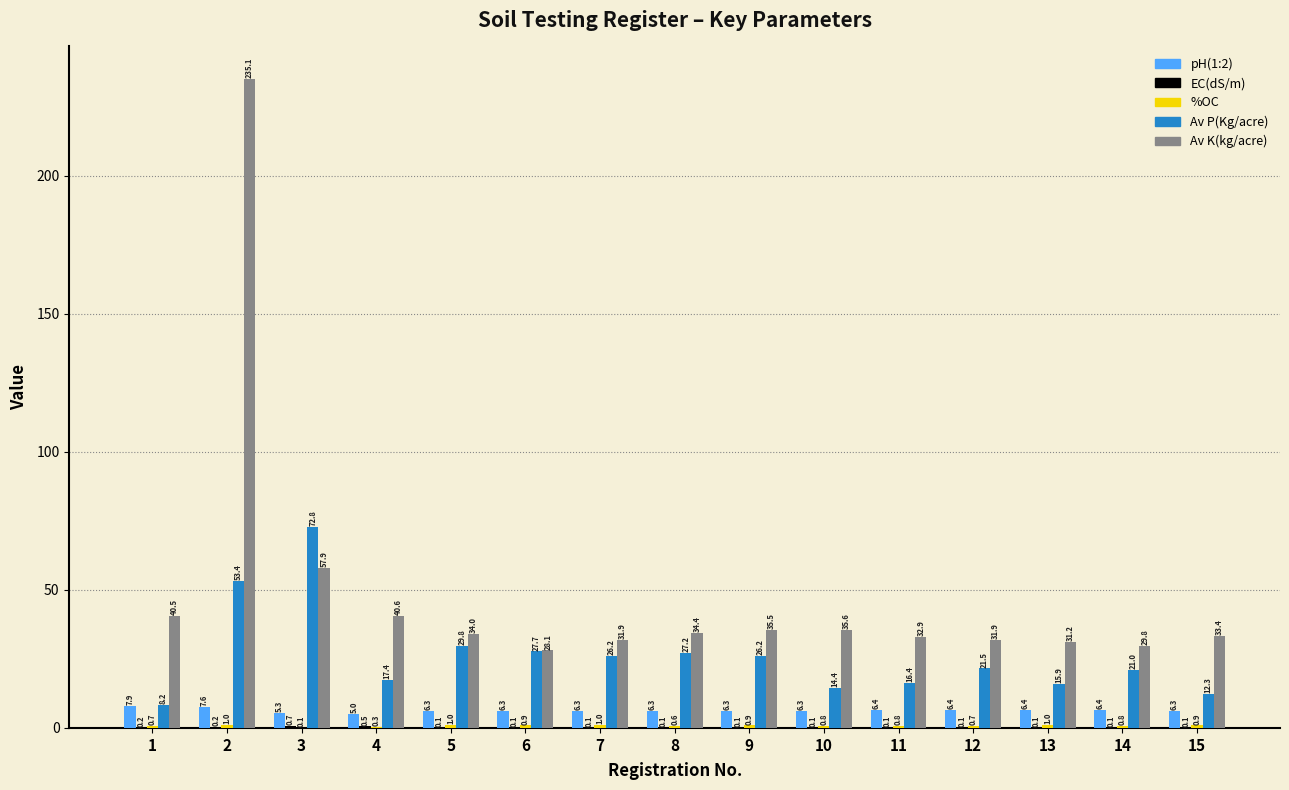

Which series has the widest spread of values?

Av K(kg/acre)